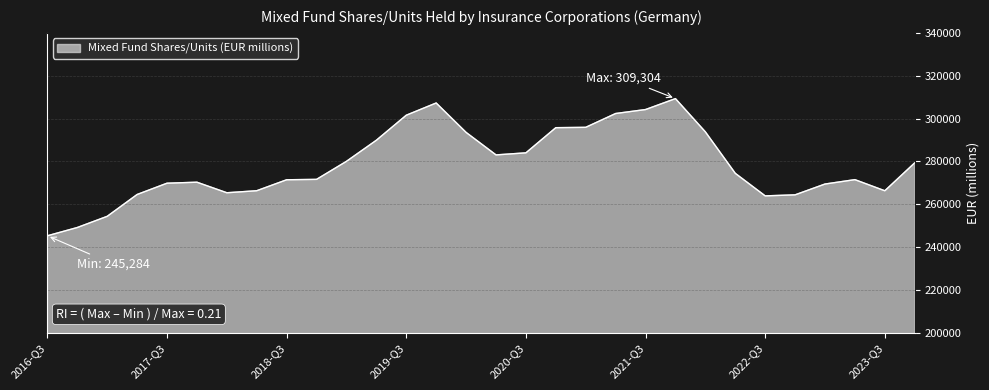

What is the minimum value shown in the chart?

245284